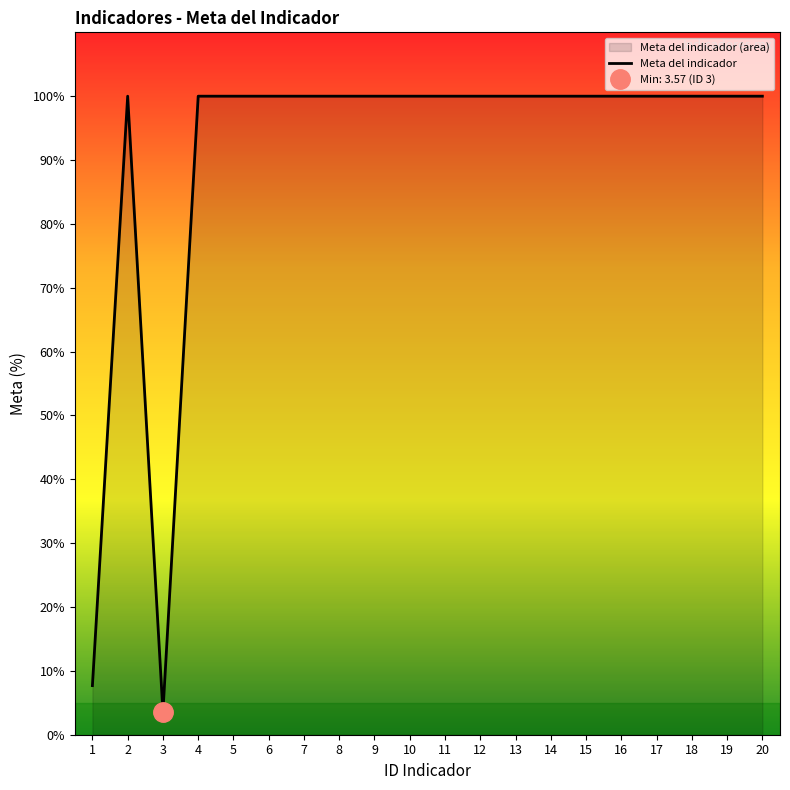

Between 14 and 15, which is larger?

14